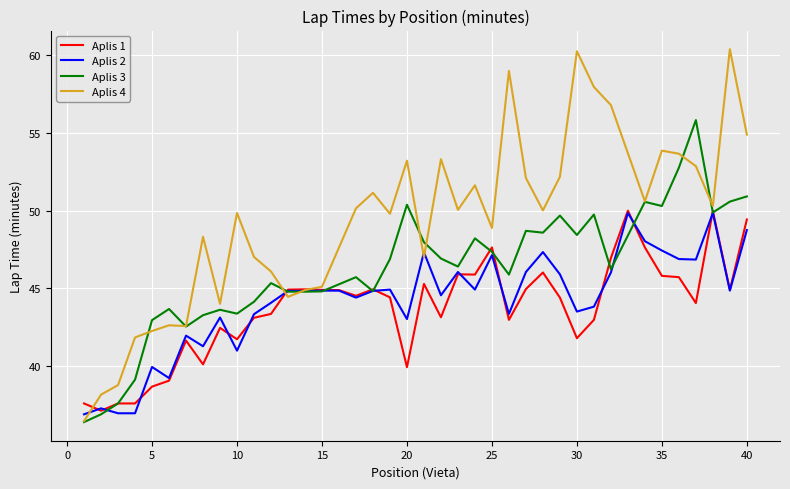

What is the value of the Aplis 2 point at the 5th from the left?

39.9